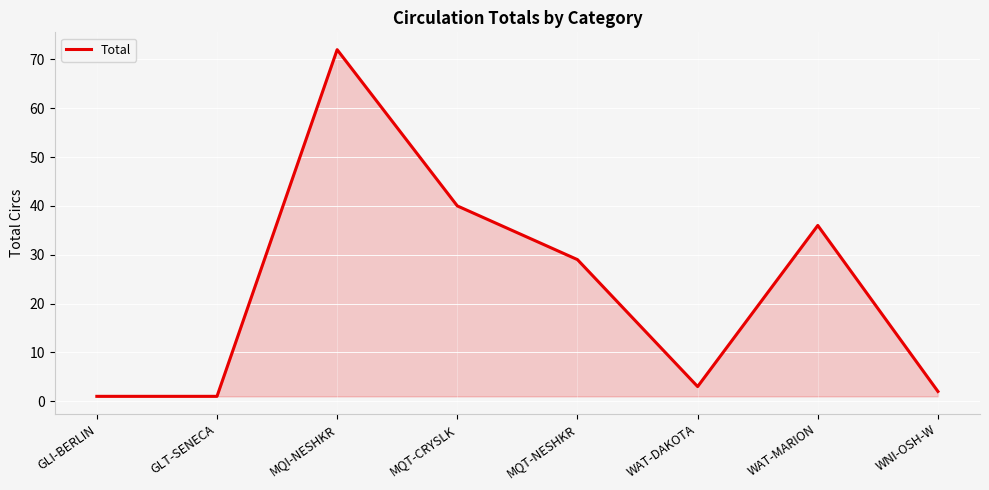

What is the average value?

23